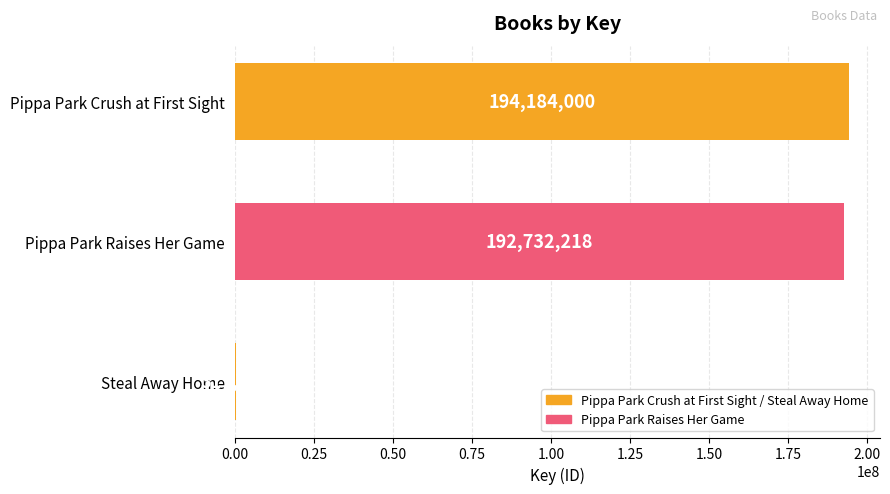

At which category does the chart reach its peak across all series?

Pippa Park Crush at First Sight